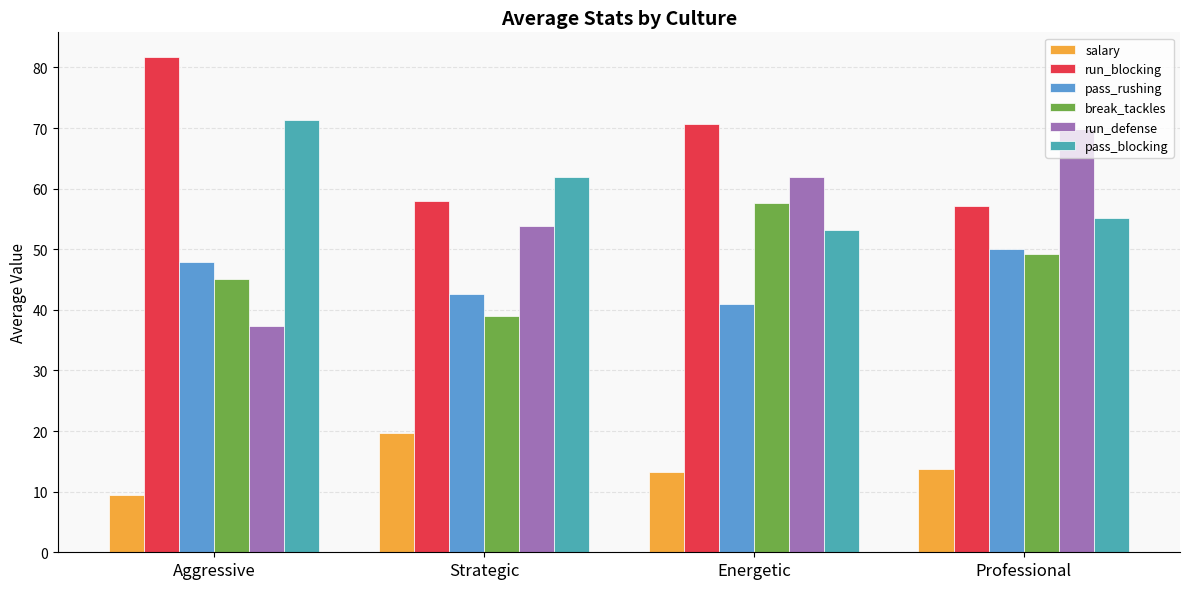

Which series has the largest range (max minus min)?

run_defense